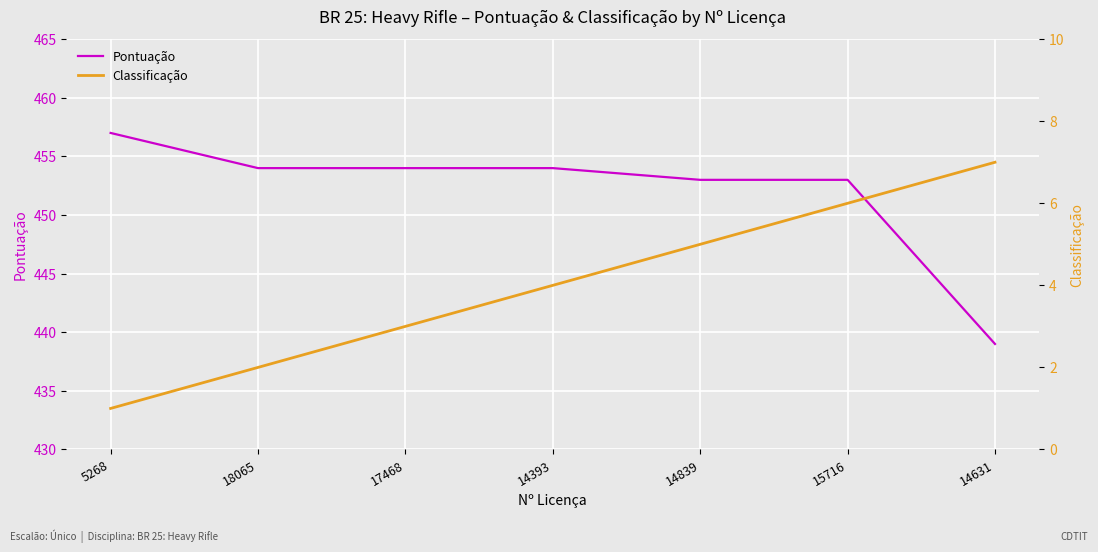

How many series are shown in this chart?

2